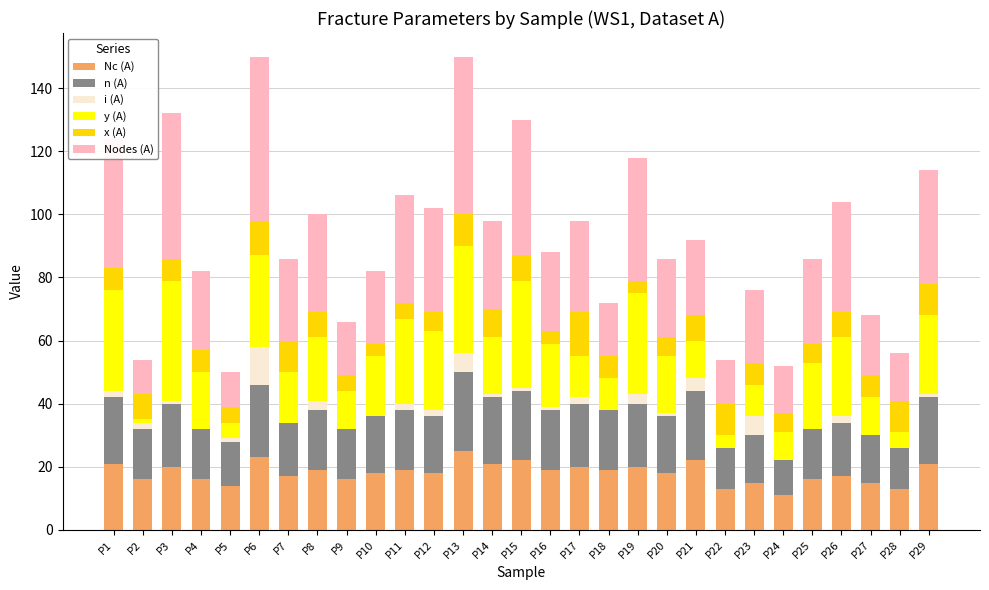

What is the maximum value for Nc (A)?

25